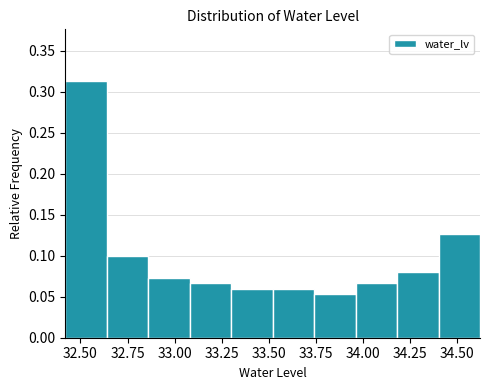

Reading left to right, list every bar in this chart as the range it spans on the x-axis followed by its height. Neither the bar edges nor the heights are printed on the chart, so give them approximately, as read against the axes.

32.42 to 32.64: 0.315
32.64 to 32.86: 0.100
32.86 to 33.08: 0.075
33.08 to 33.30: 0.065
33.30 to 33.52: 0.060
33.52 to 33.74: 0.060
33.74 to 33.96: 0.055
33.96 to 34.18: 0.065
34.18 to 34.40: 0.080
34.40 to 34.62: 0.125